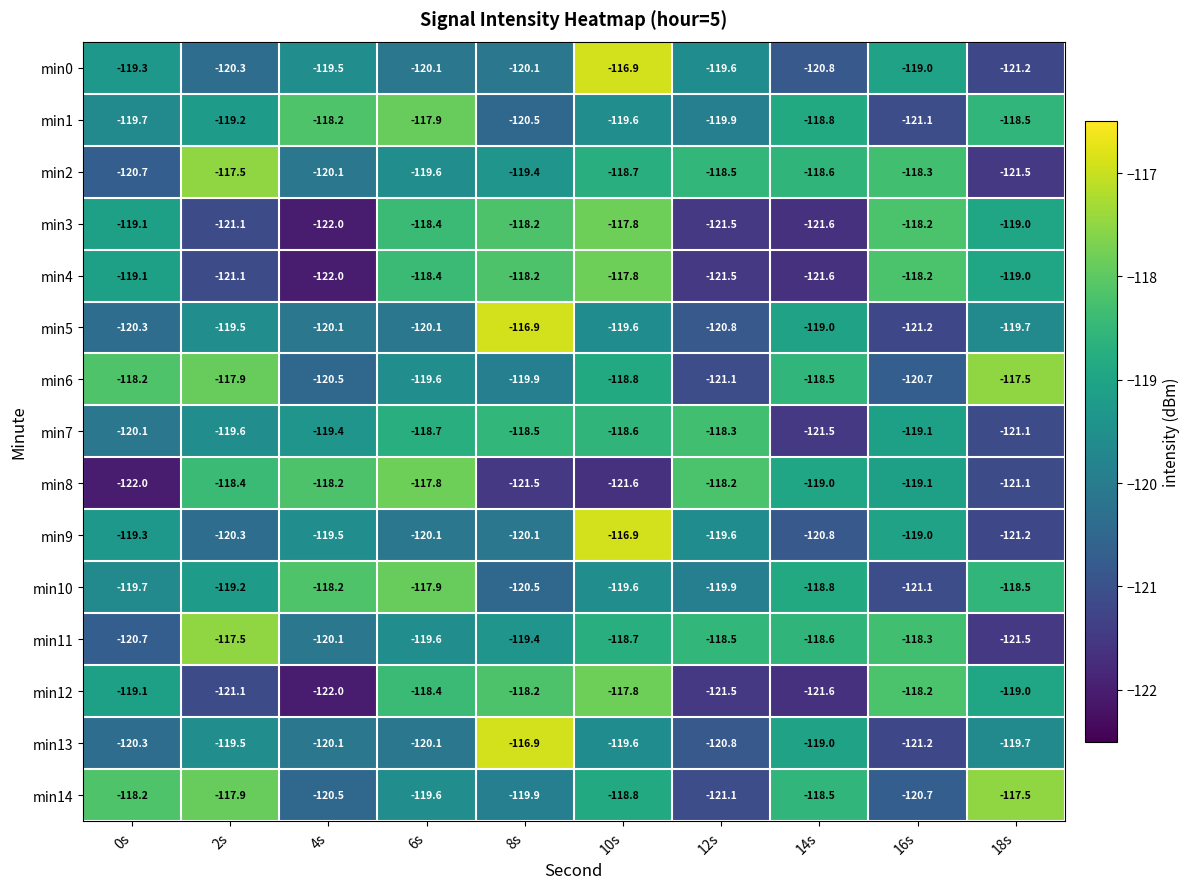

True or false: min12 has a value of -119.0 at 18s.

True